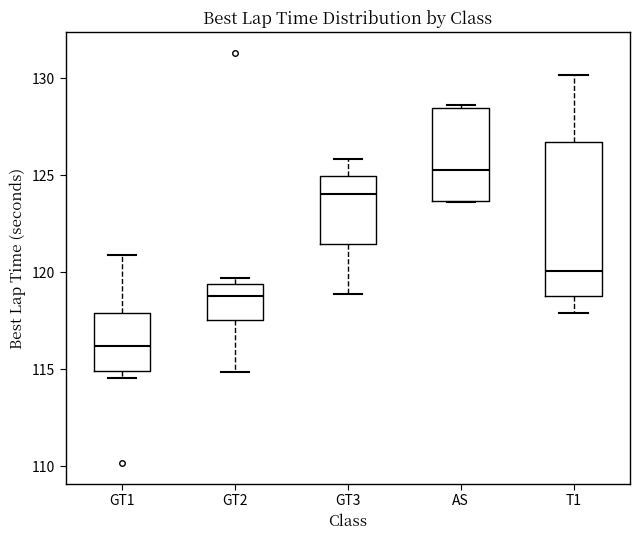

Where does the lower whisker of the box for T1 end on the y-axis? The values are not printed on the chart, so give them approximately, as read against the axis.

118.0